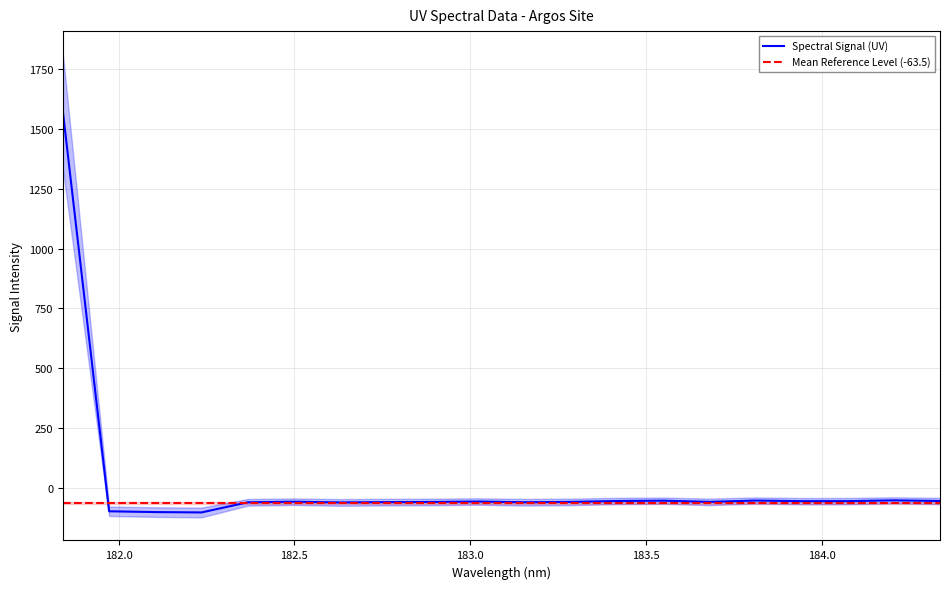

Where is the data nearest to the value 734?

184.2046578328